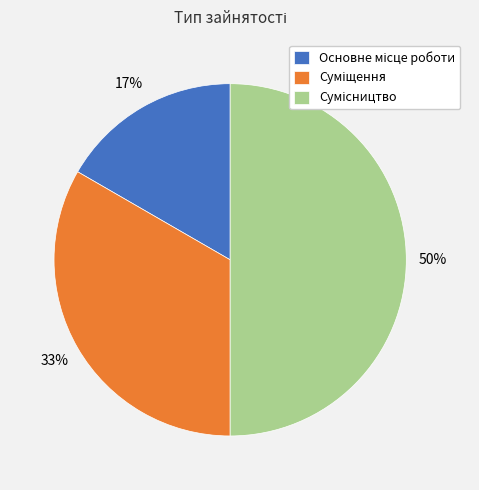

To the nearest percent, what is the average slice percentage?

33%